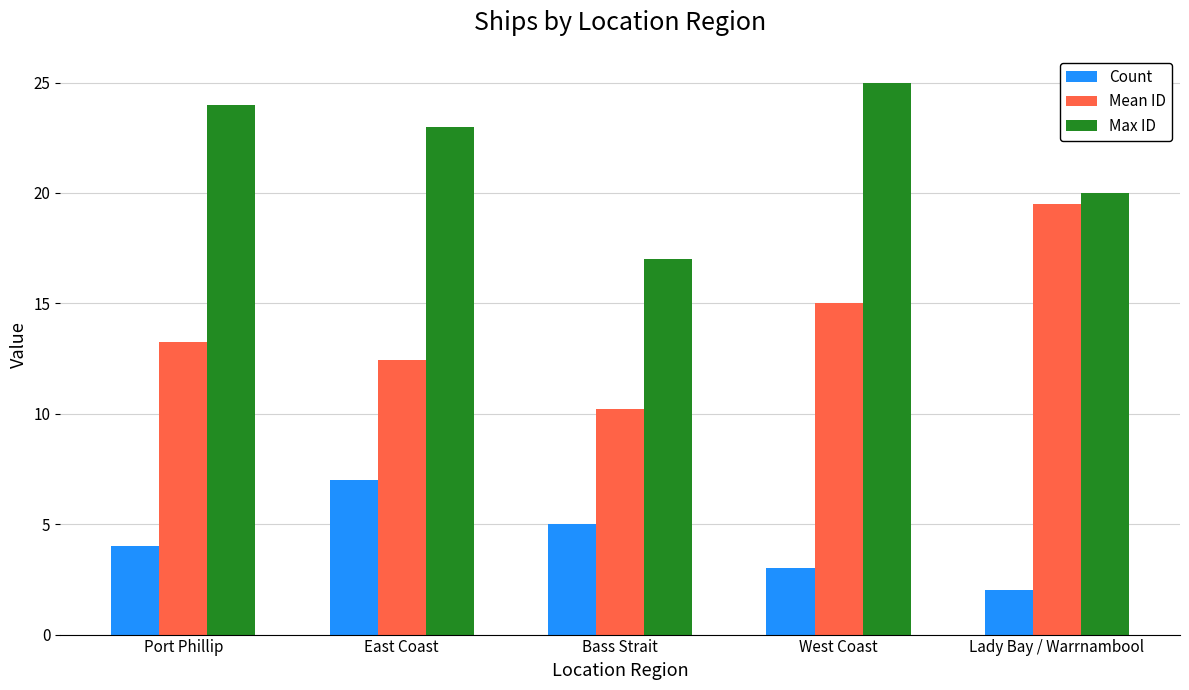

Read the Max ID value at West Coast.

25.0